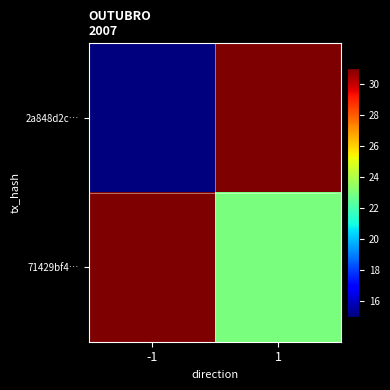

What is the spread (max minus min) of values at -1?

16.0